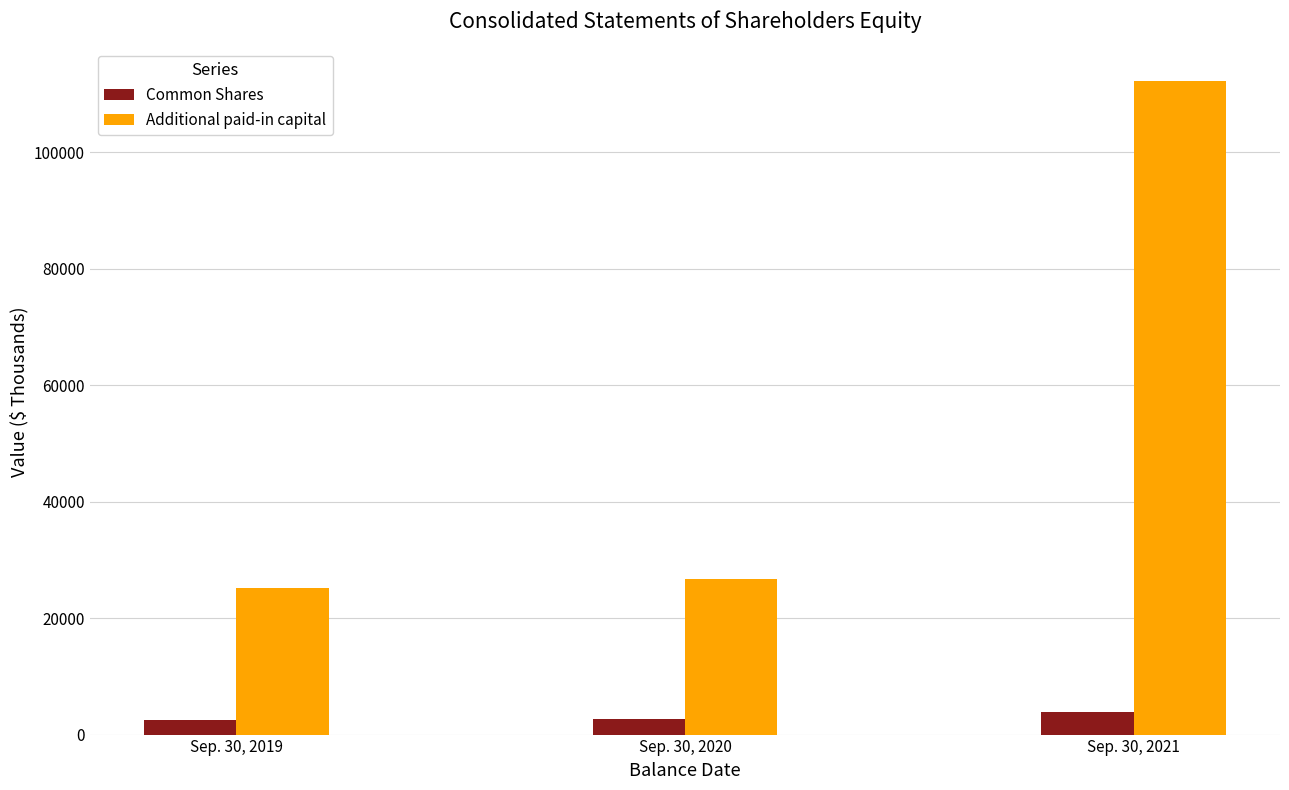

Does the chart contain any negative values?

No